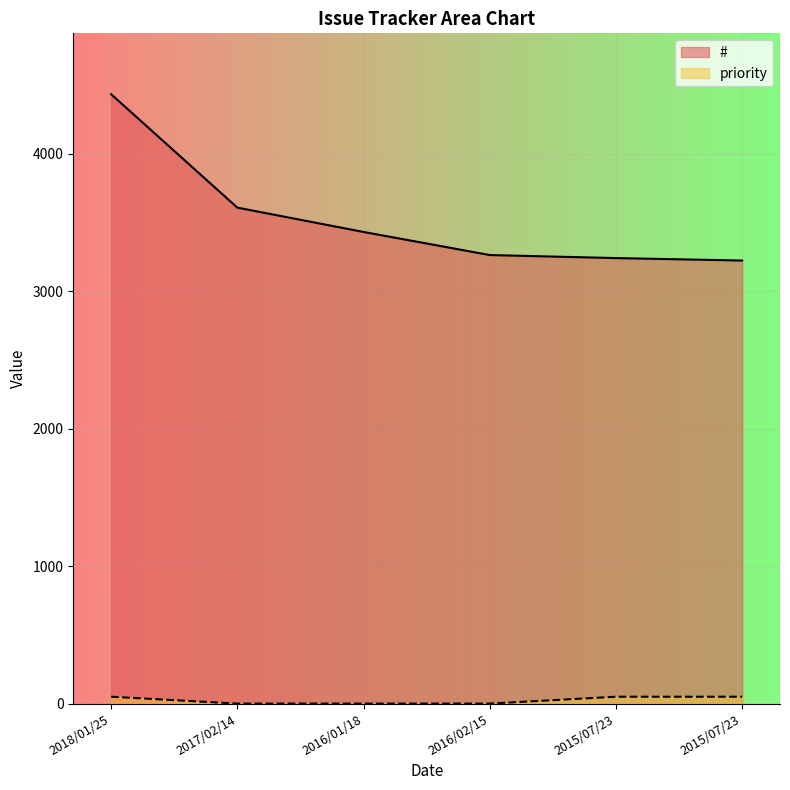

Which category has the highest value in the # series?

2018/01/25